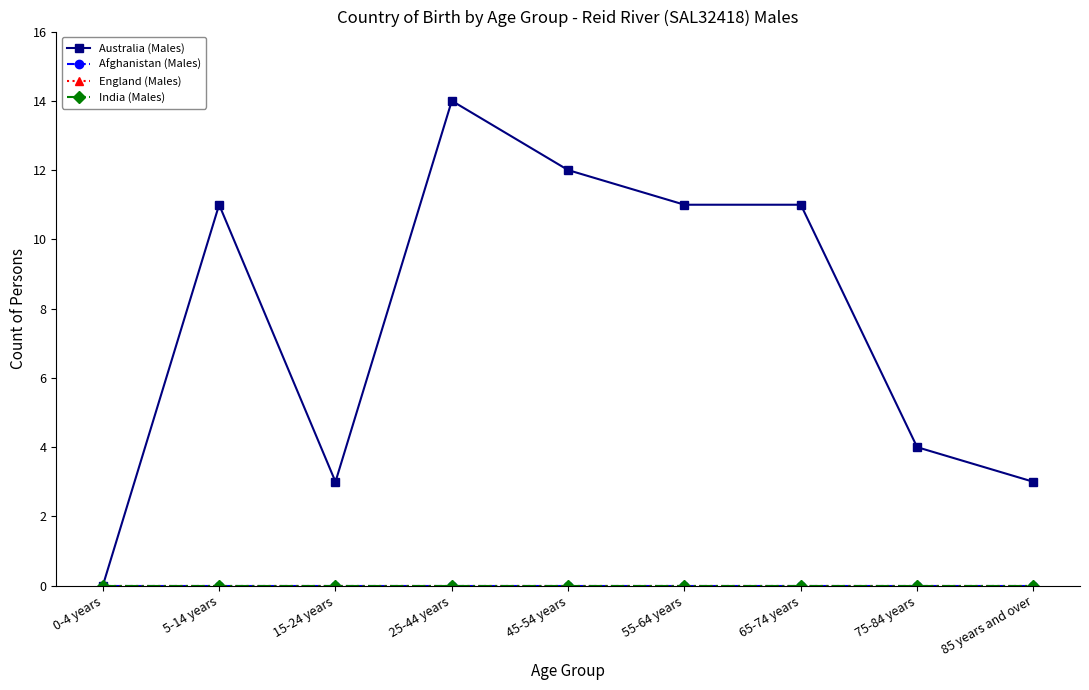

What position from the right is 45-54 years?

5